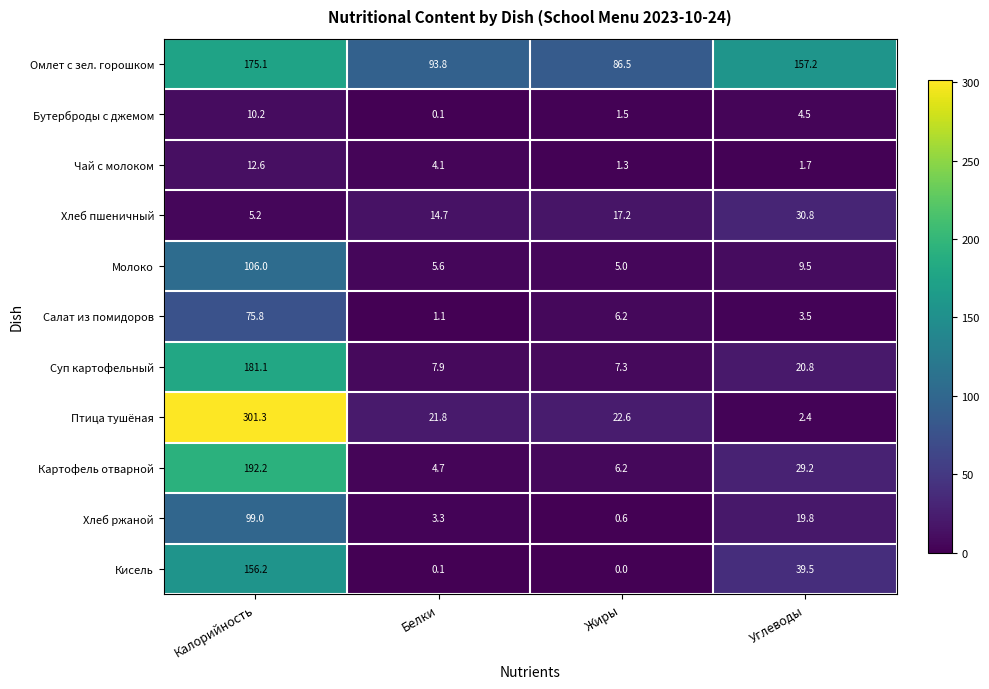

List the series in order of their peak value, highest first.

Птица тушёная, Картофель отварной, Суп картофельный, Омлет с зел. горошком, Кисель, Молоко, Хлеб ржаной, Салат из помидоров, Хлеб пшеничный, Чай с молоком, Бутерброды с джемом